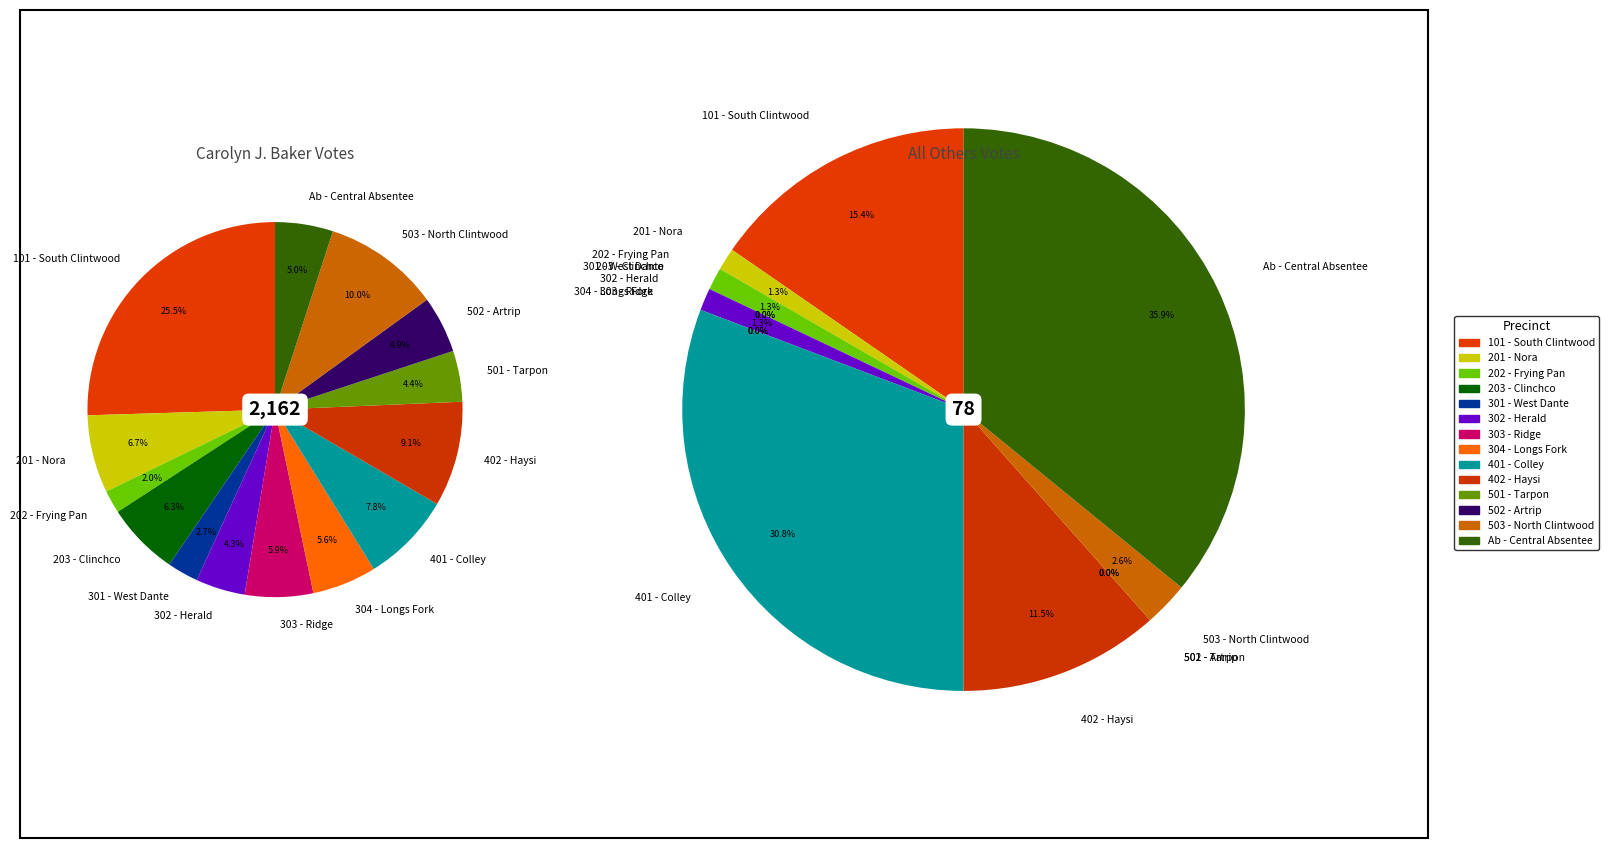

Which series changed the most between 101 - South Clintwood and 201 - Nora?

Carolyn J. Baker